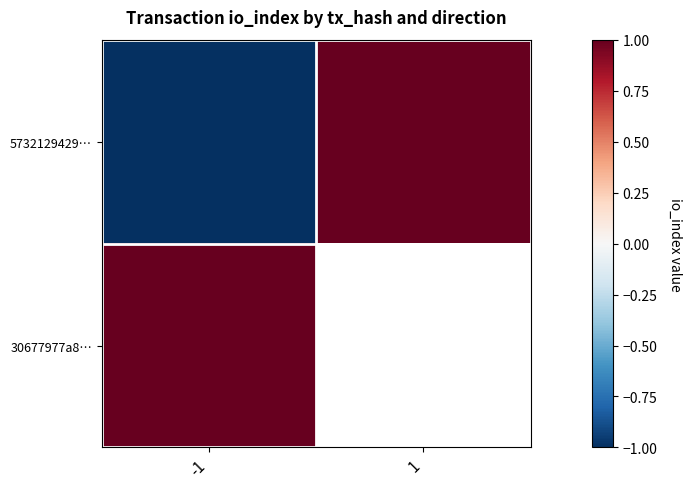

At which category is the sum across all series the highest?

1